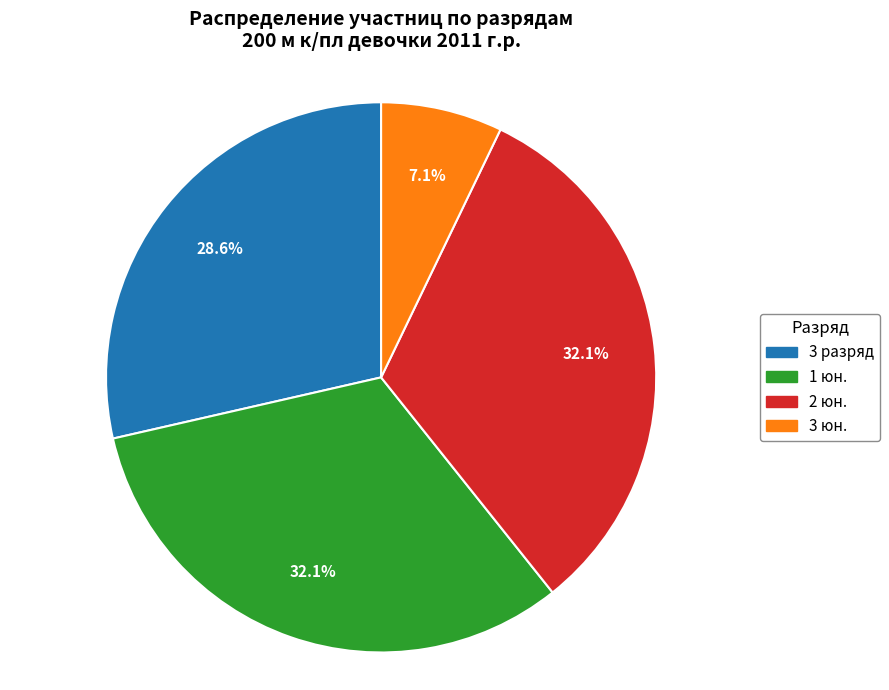

To the nearest percent, what is the difference between the largest and smallest slice percentages?

25%